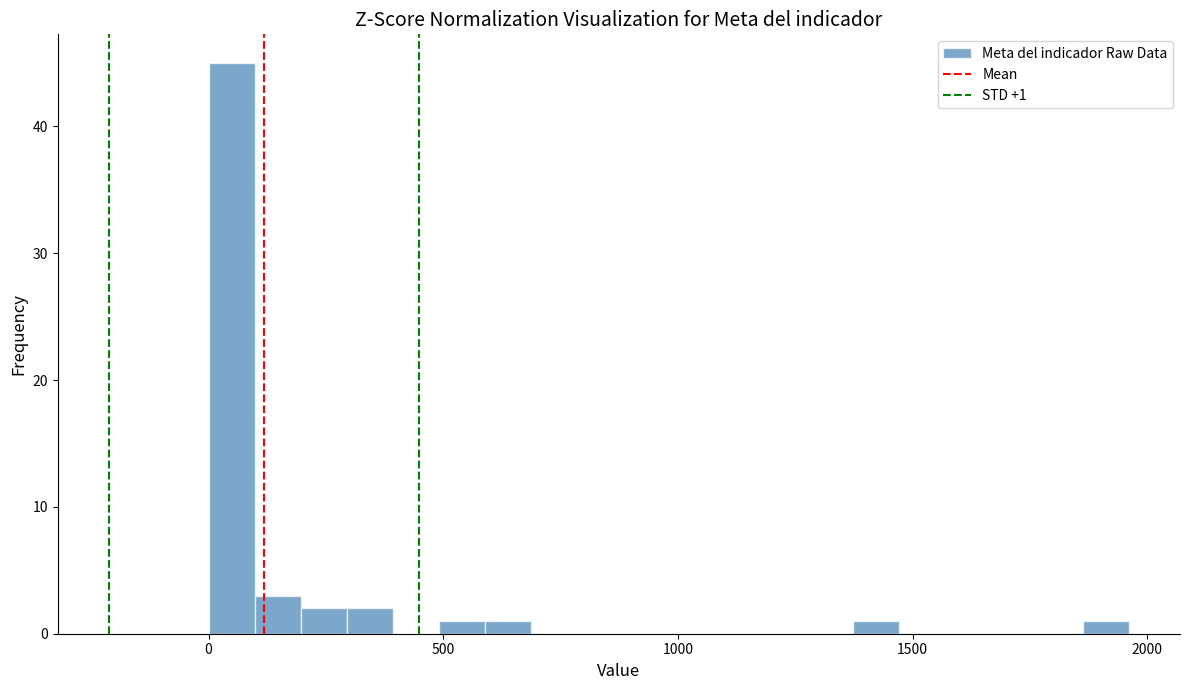

Read against the x-axis, roughly where is the centre of the tallest bar?

50